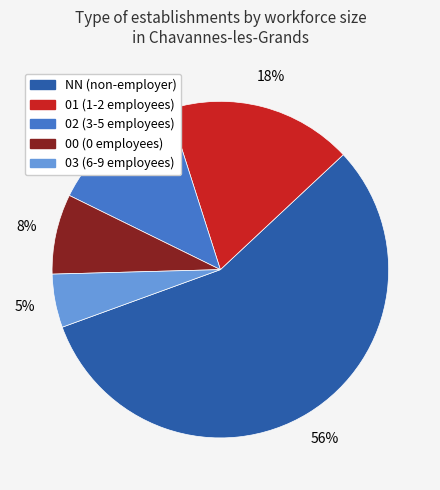

Do 00 (0 employees) and NN (non-employer) together represent more than half of the pie?

Yes